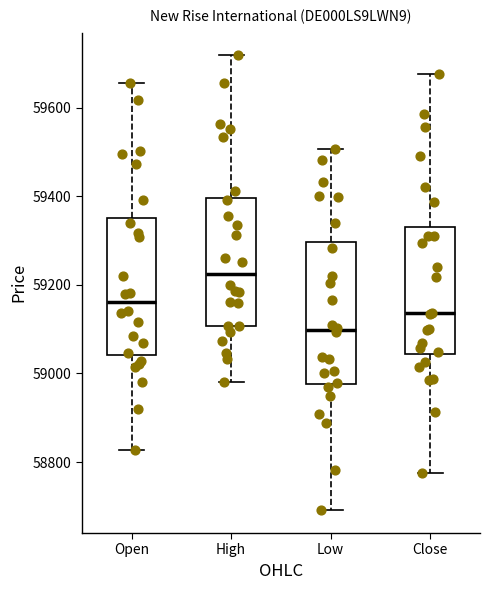

Reading left to right, read every box against the y-axis: the position of its median line, the range the box covers, and the ends of its whiskers. The values are not printed on the chart, so give them approximately, as read against the axis.

Open: median 59160, box 59040 to 59360, whiskers 58820 to 59660
High: median 59220, box 59100 to 59400, whiskers 58980 to 59720
Low: median 59100, box 58980 to 59300, whiskers 58700 to 59500
Close: median 59140, box 59040 to 59320, whiskers 58780 to 59680